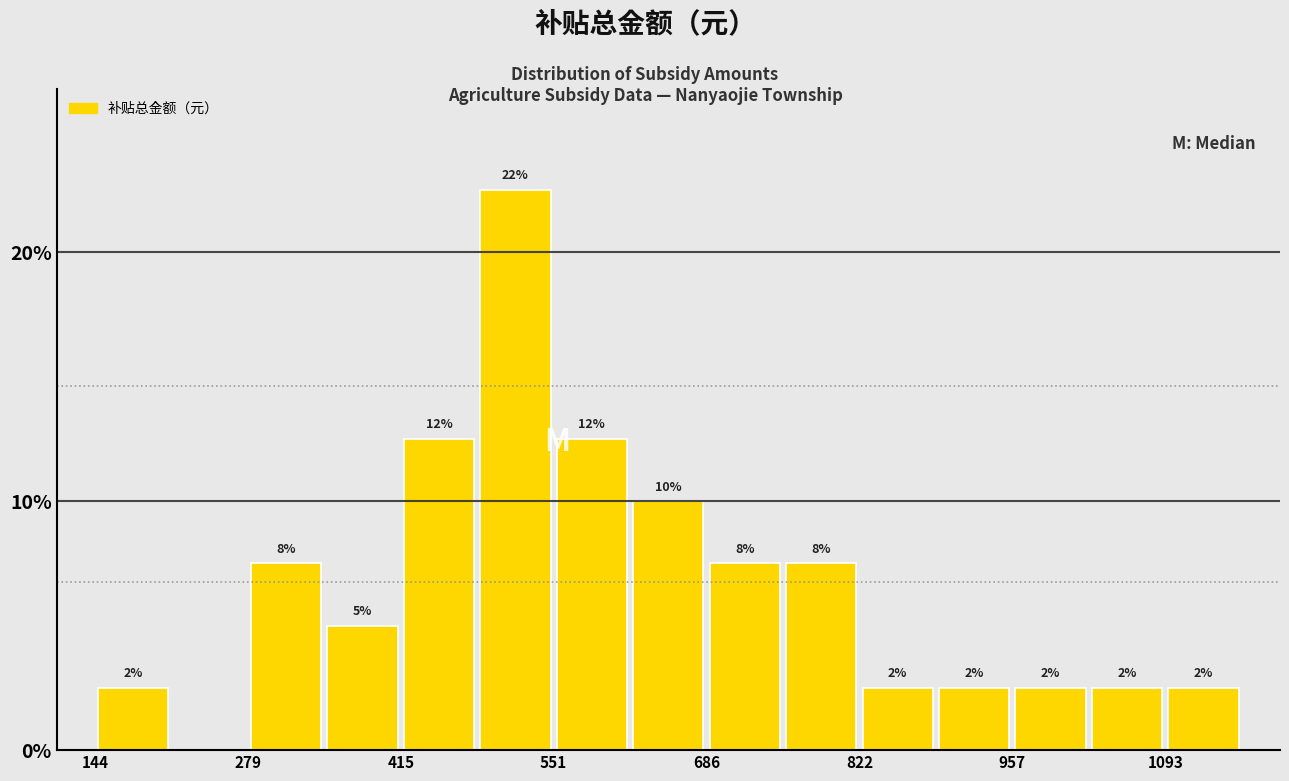

Read against the x-axis, roughly where is the centre of the tallest bar?

520